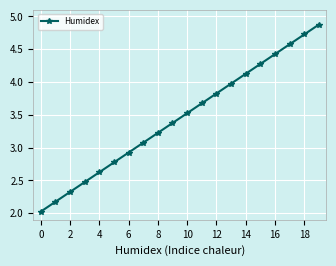

True or false: there are more than 0 points higher than both neighbors.

False